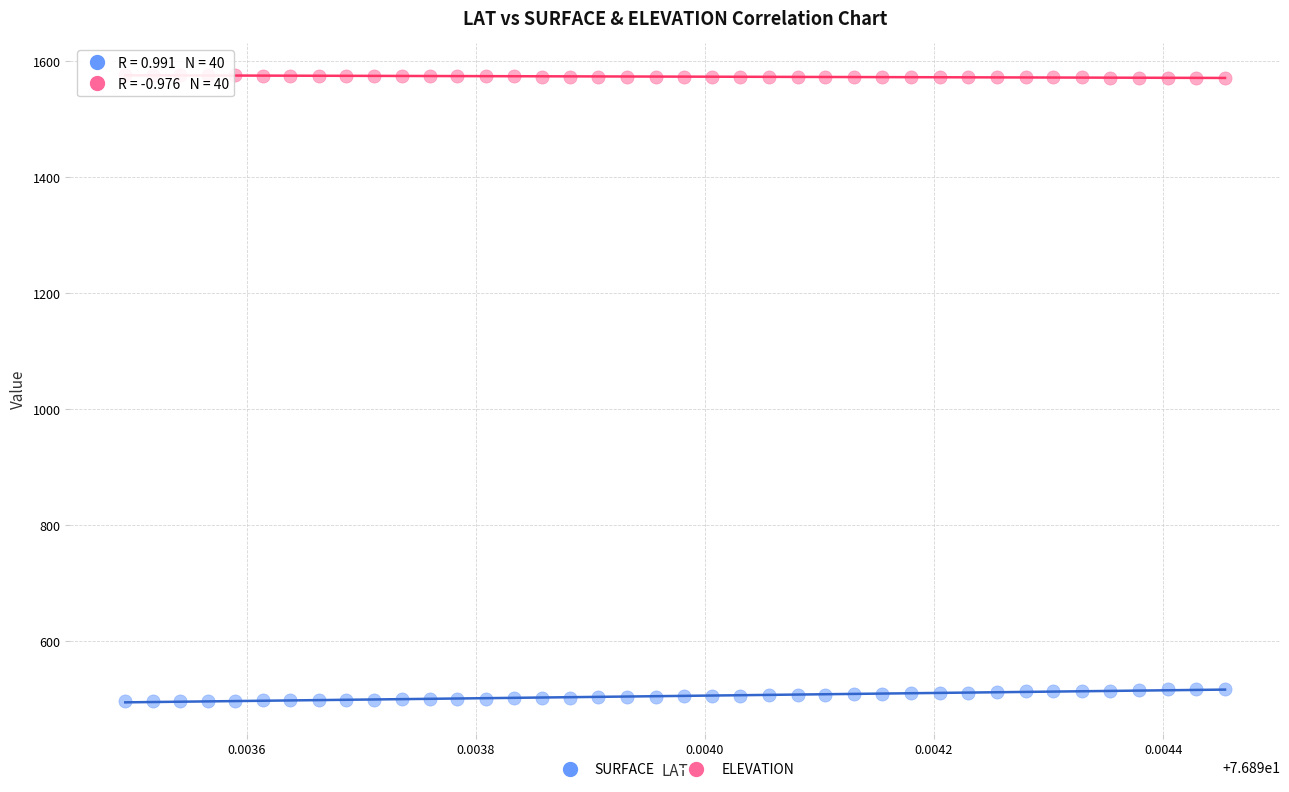

Which series contains the lowest Y value?

SURFACE